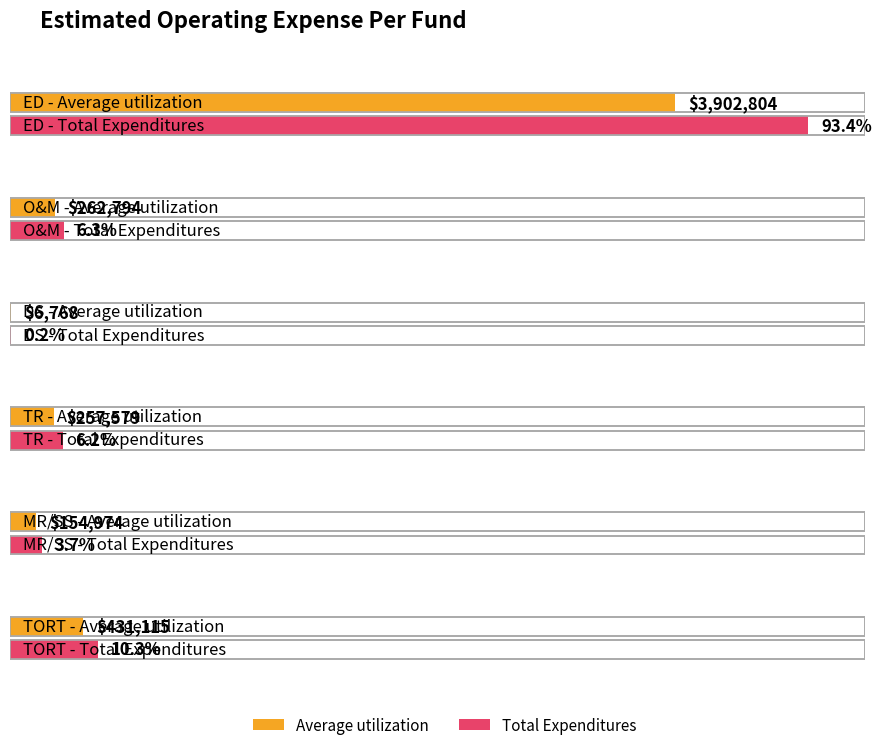

What is the difference between the maximum and second lowest values in the Average utilization series?

3747830